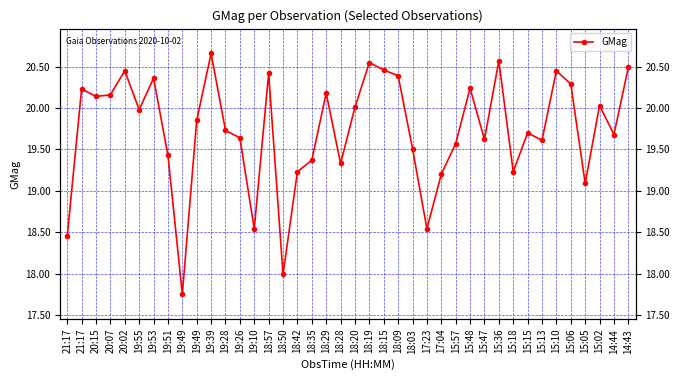

What is the label of the 29th point from the left?

15:48